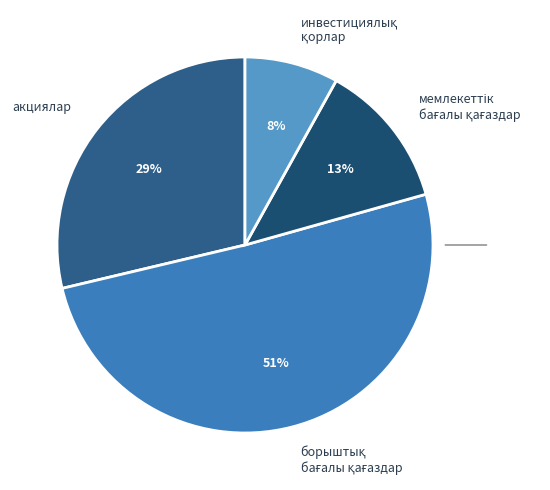

To the nearest percent, what percentage of the pie is акциялар?

29%